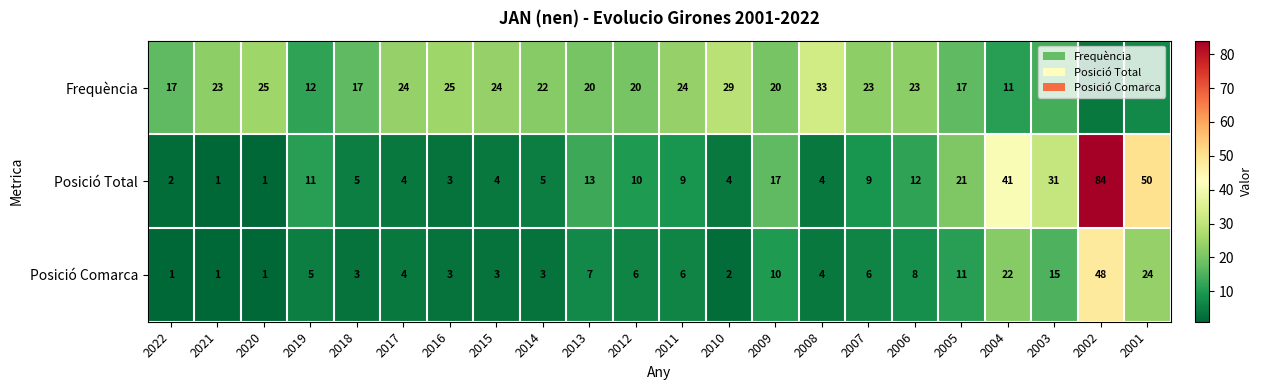

Is the value of Posició Total at 2016 greater than the value of Posició Comarca at 2001?

No